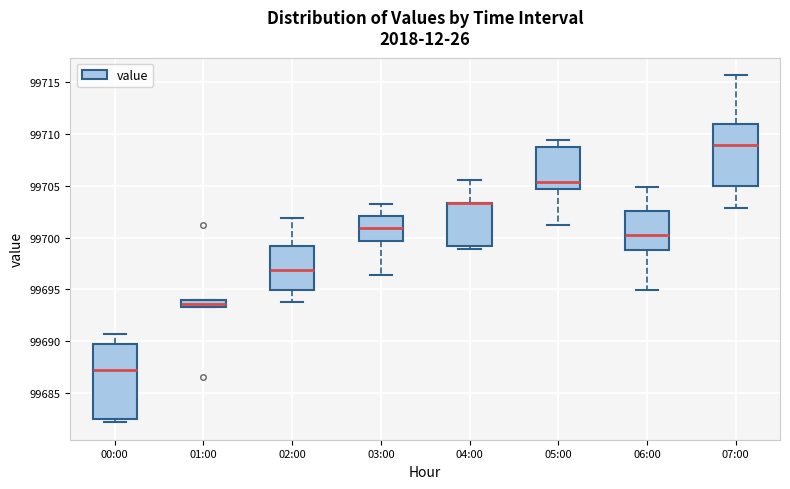

Where is the upper edge of the box for 03:00 on the y-axis? The values are not printed on the chart, so give them approximately, as read against the axis.

99702.0